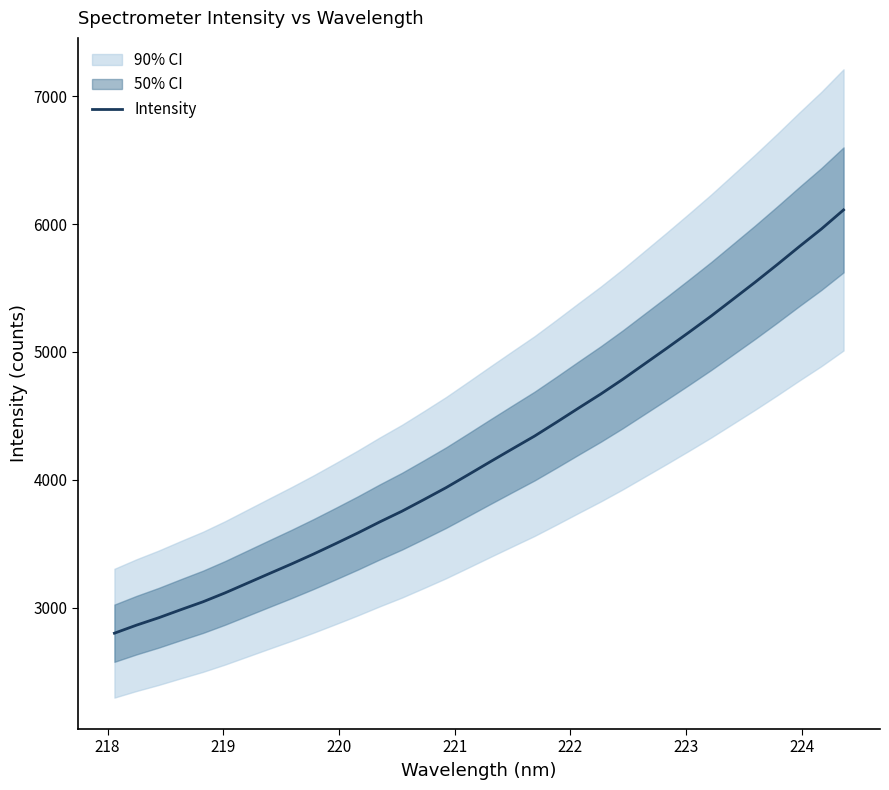

What is the maximum value for Intensity?

6110.7